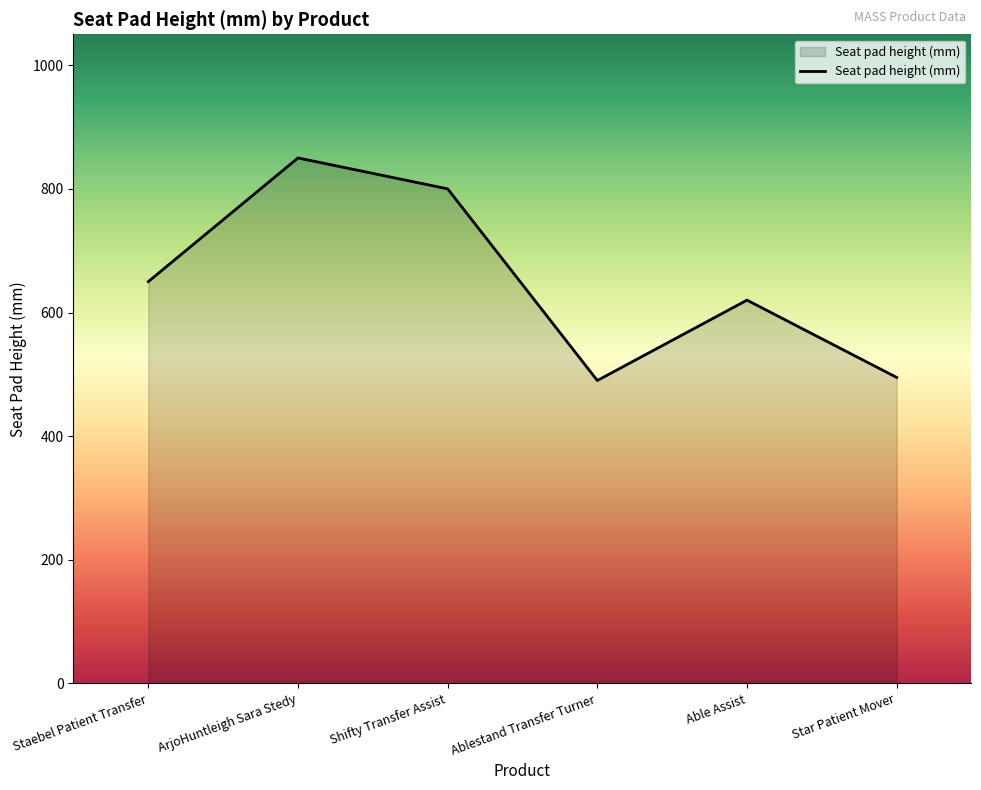

Does the chart display data point markers on the line(s)?

No